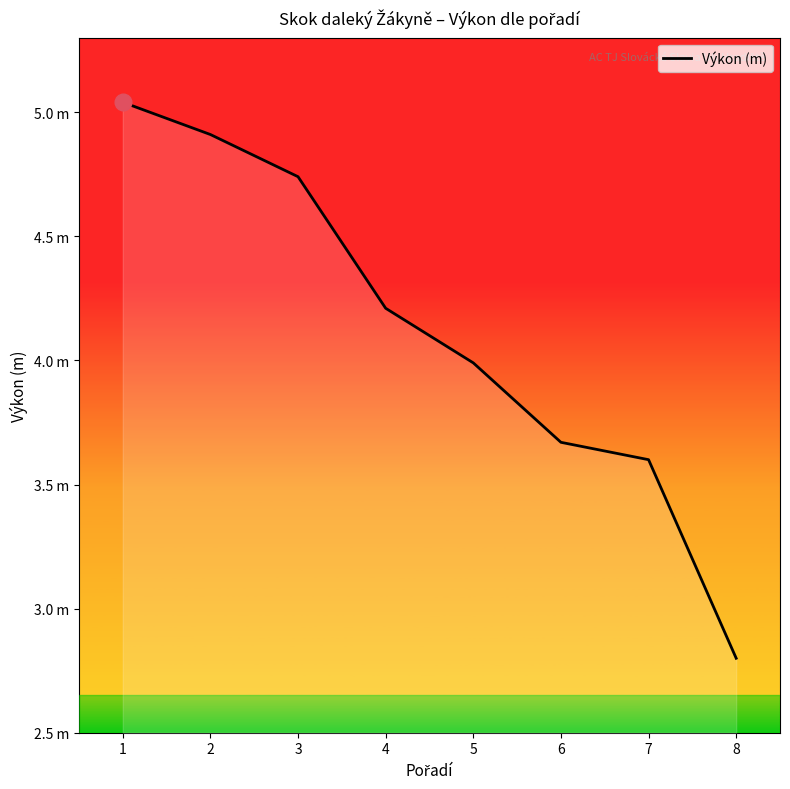

Does the chart have visible grid lines?

No